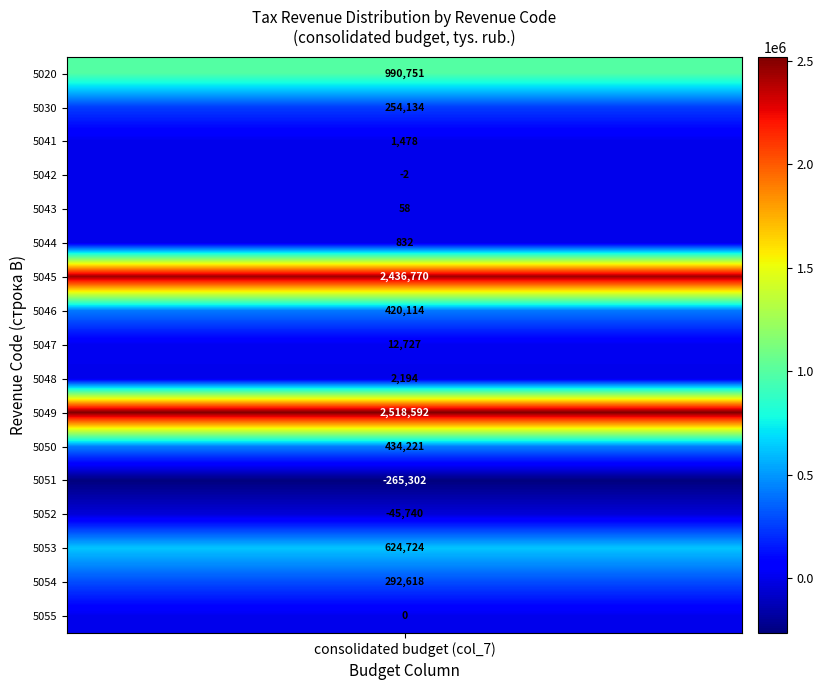

List the labels in order of value, largest first.

5049, 5045, 5020, 5053, 5050, 5046, 5054, 5030, 5047, 5048, 5041, 5044, 5043, 5055, 5042, 5052, 5051